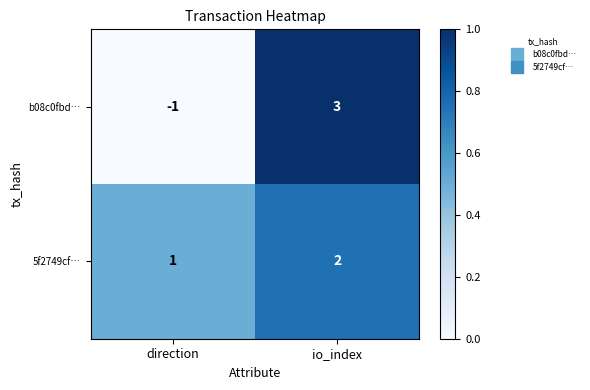

How many values in b08c0fbd… are above zero?

1